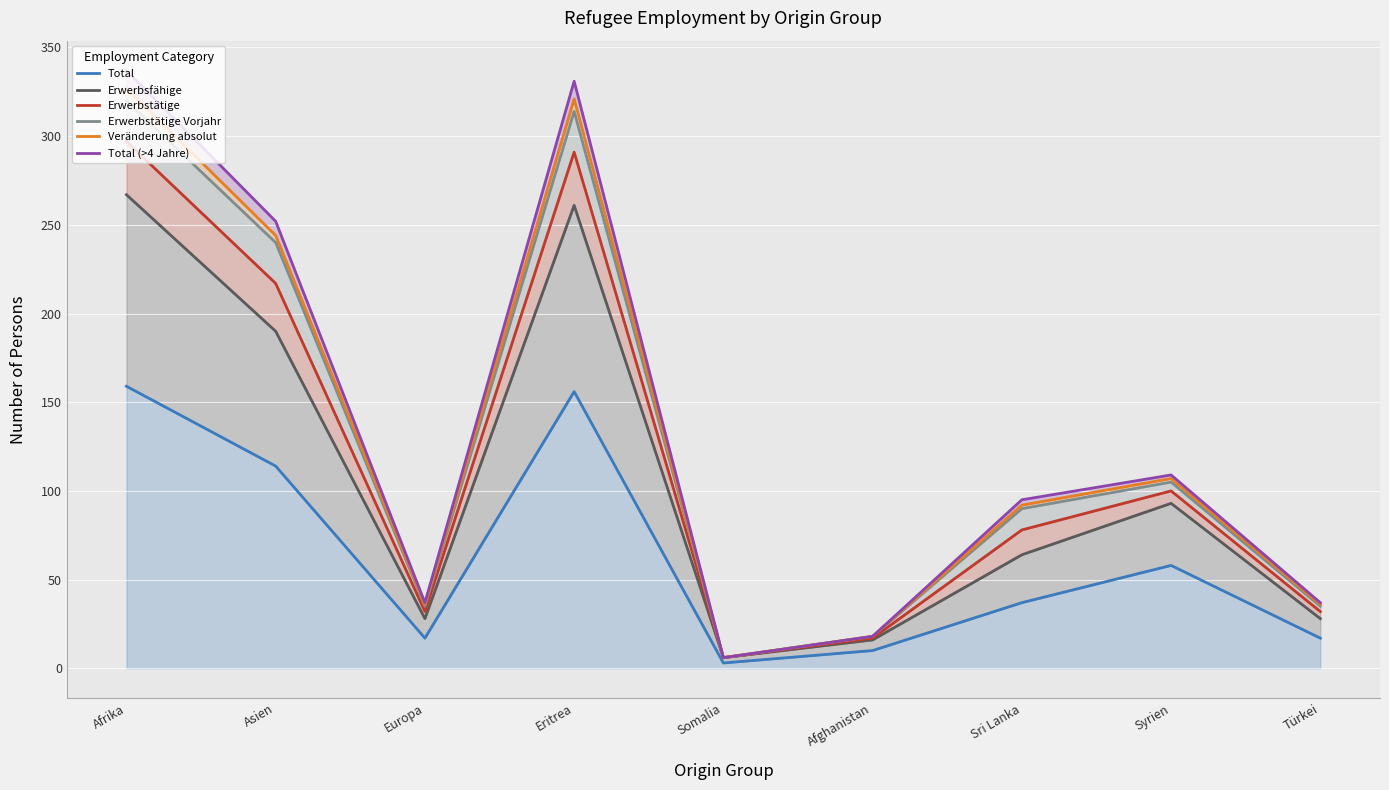

Which series changed the most between Europa and Somalia?

Total (>4 Jahre)